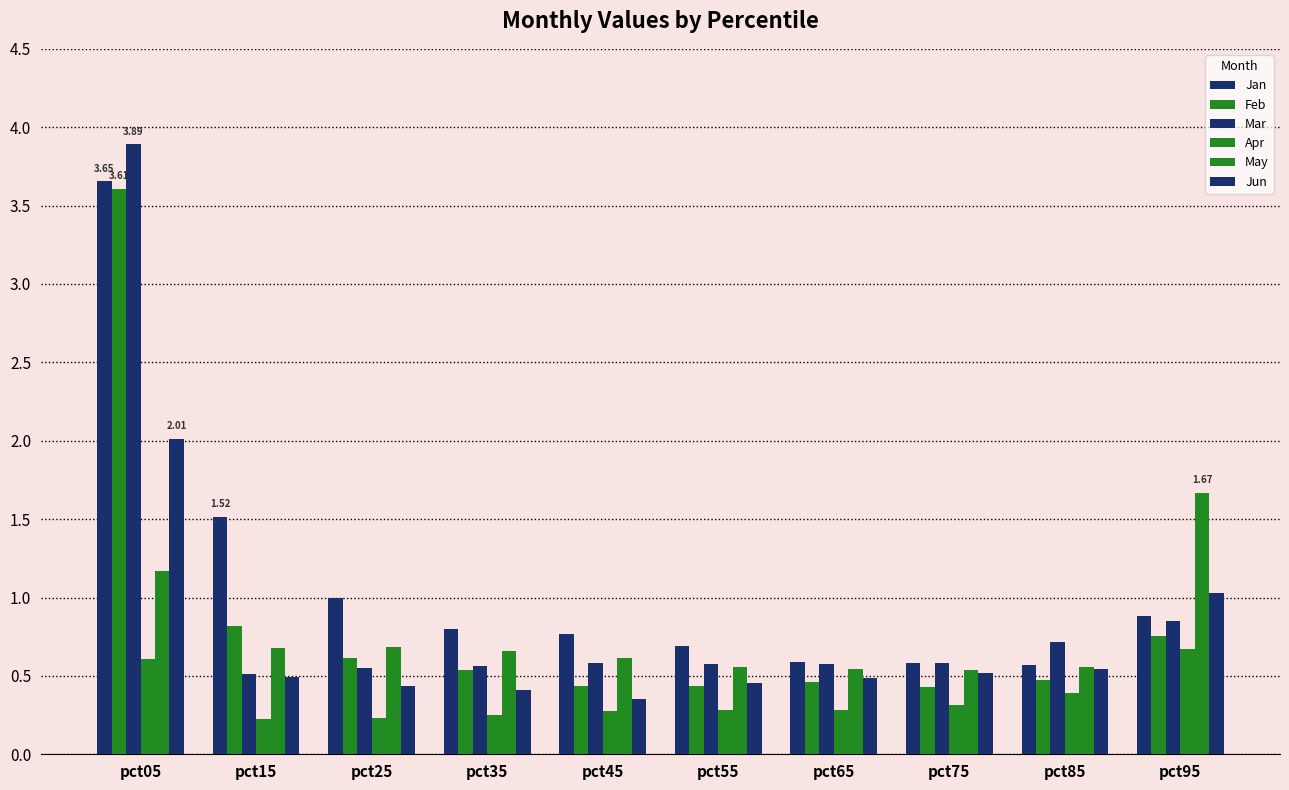

Does the chart contain stacked bars?

No